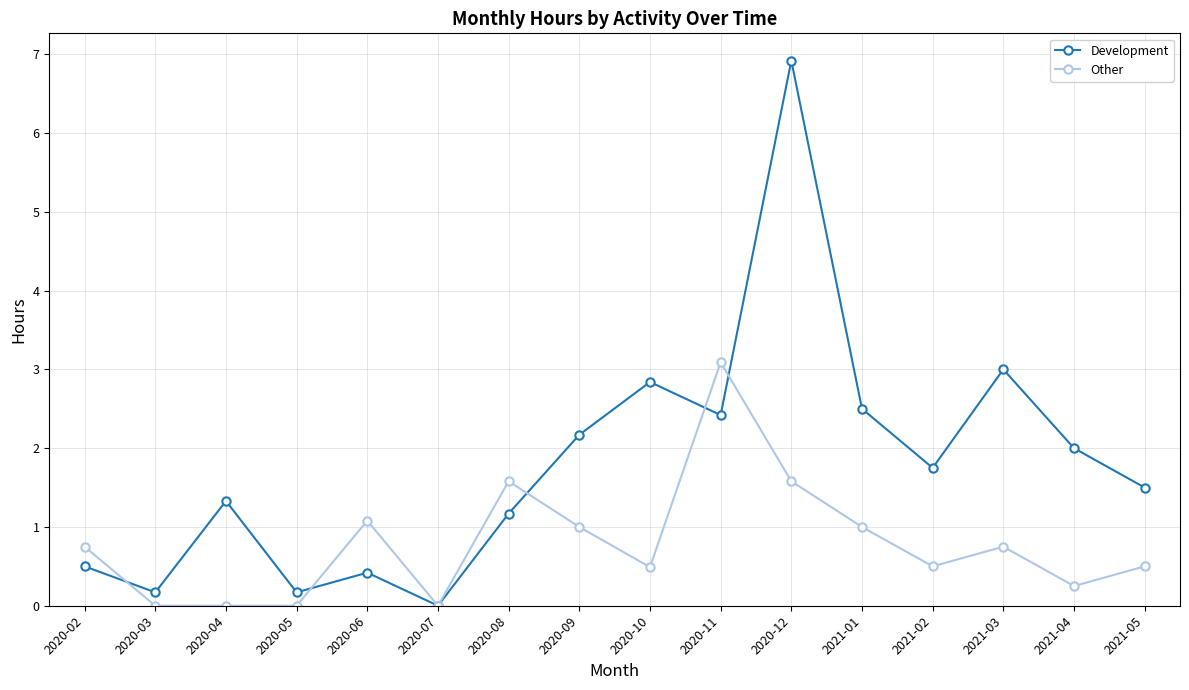

Is the value of Development at 2021-05 greater than the value of Other at 2021-02?

Yes